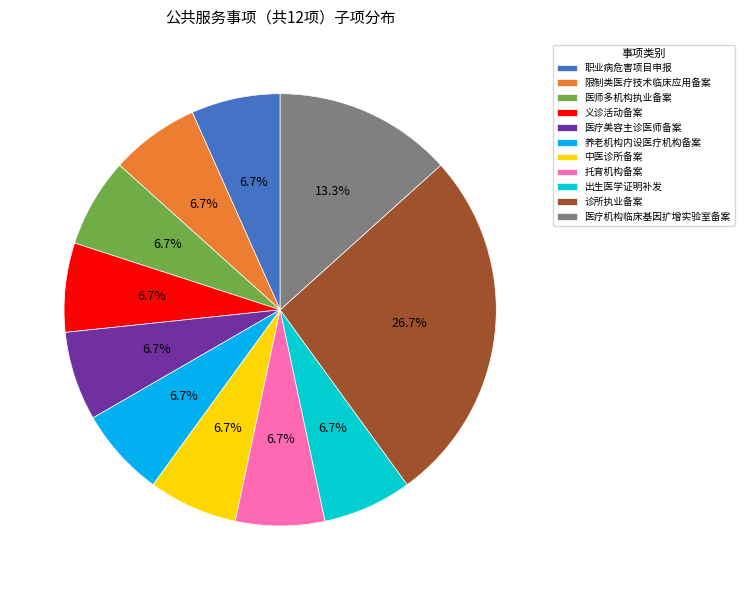

True or false: 托育机构备案 accounts for 7% of the total.

True